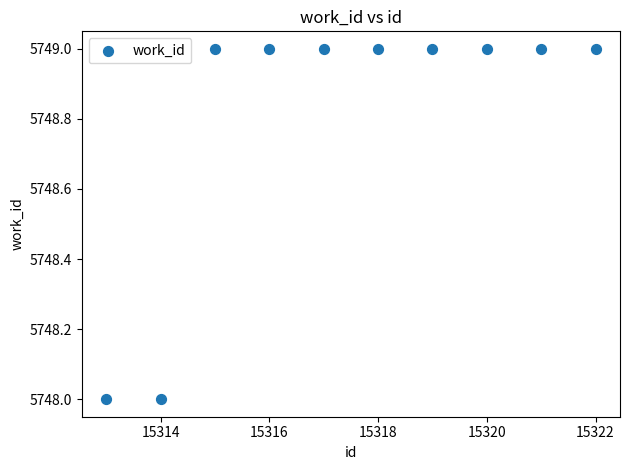

What is the average X value?

15318